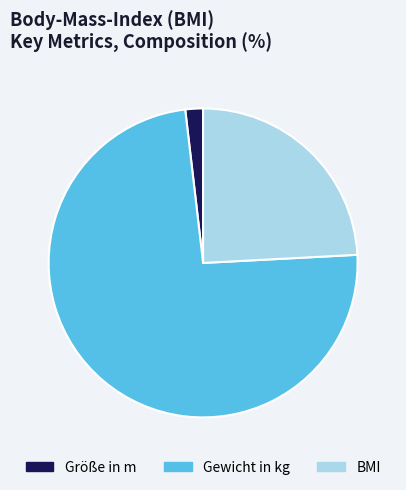

Combined, do Größe in m and BMI account for over 50%?

No